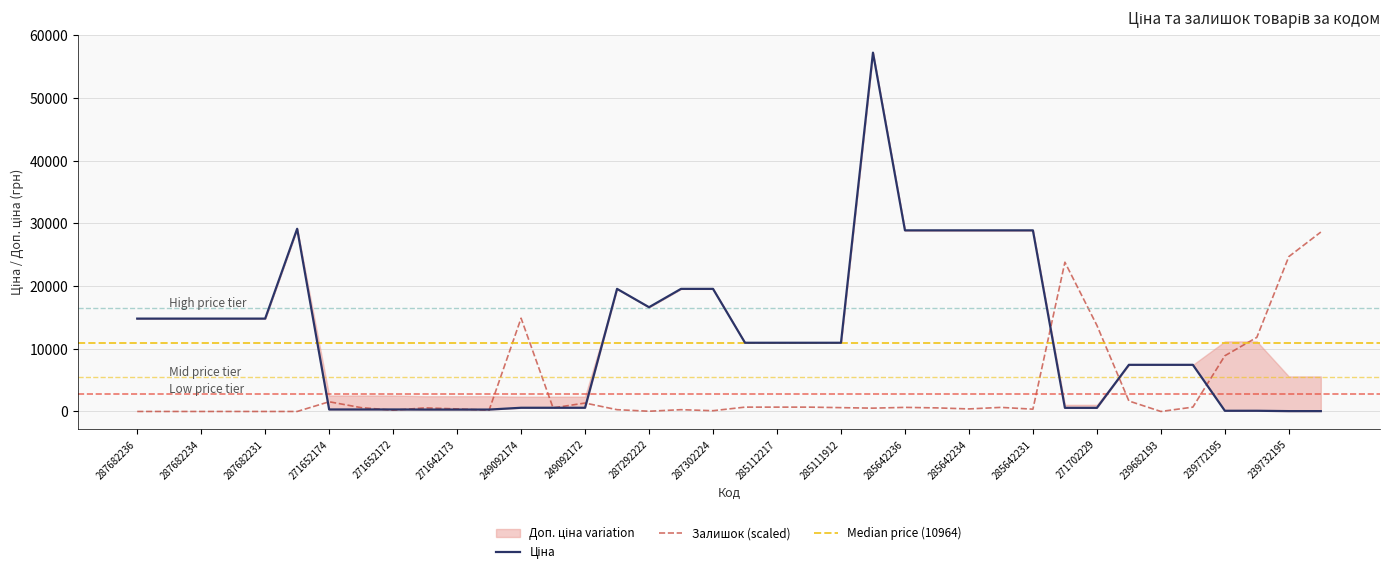

The value of Ціна at 9 is 304.1. True or false?

True